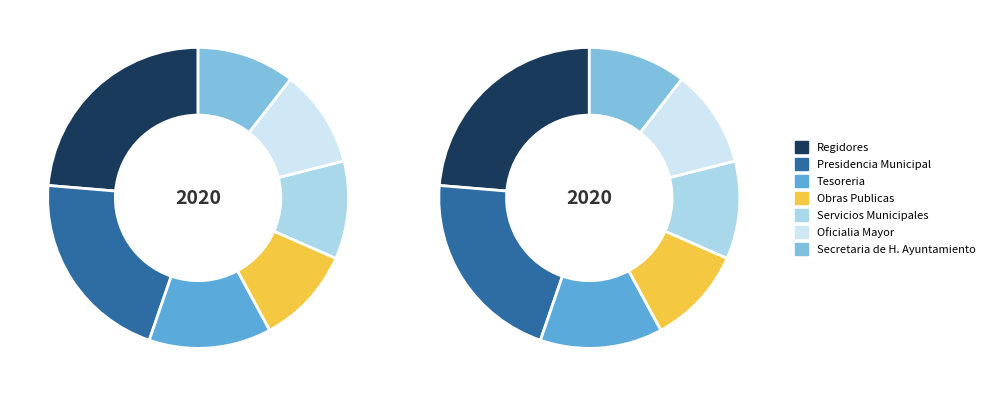

Approximately how many times larger is the value at Oficialia Mayor compared to Regidores?

0.4